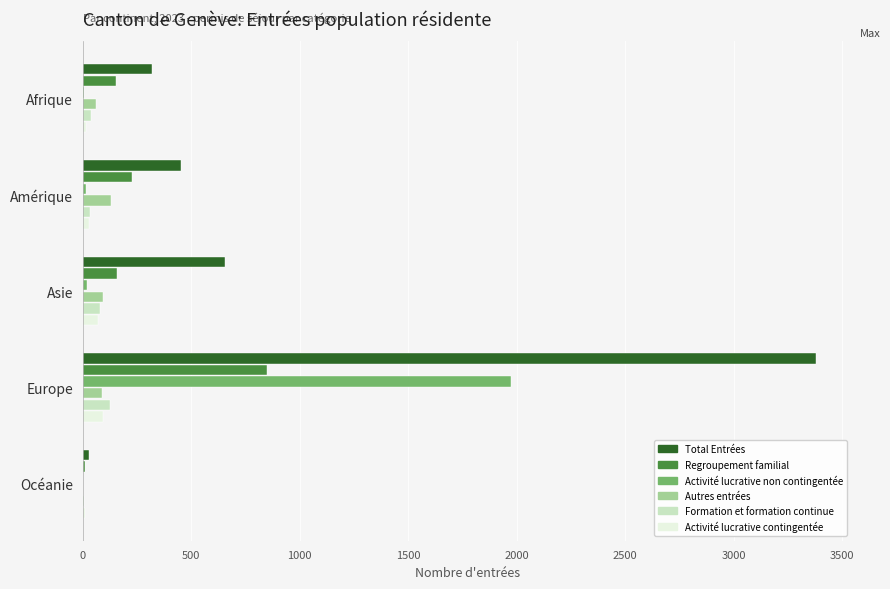

What is the maximum value shown in the chart?

3378